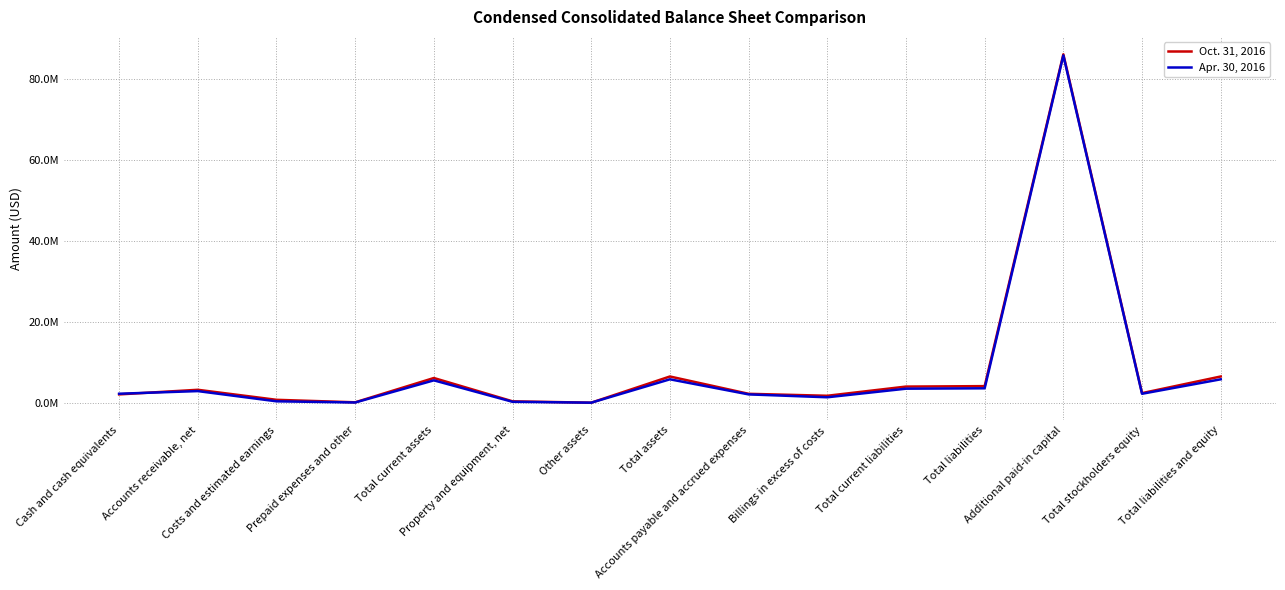

At how many categories does at least one series exceed 82294535?

1